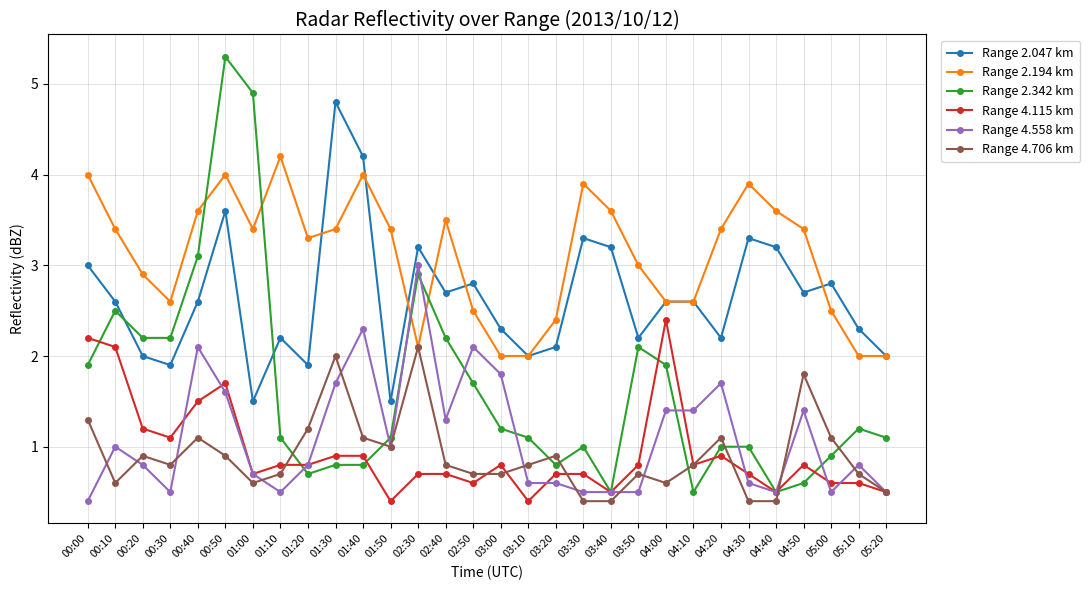

How many series are shown in this chart?

6